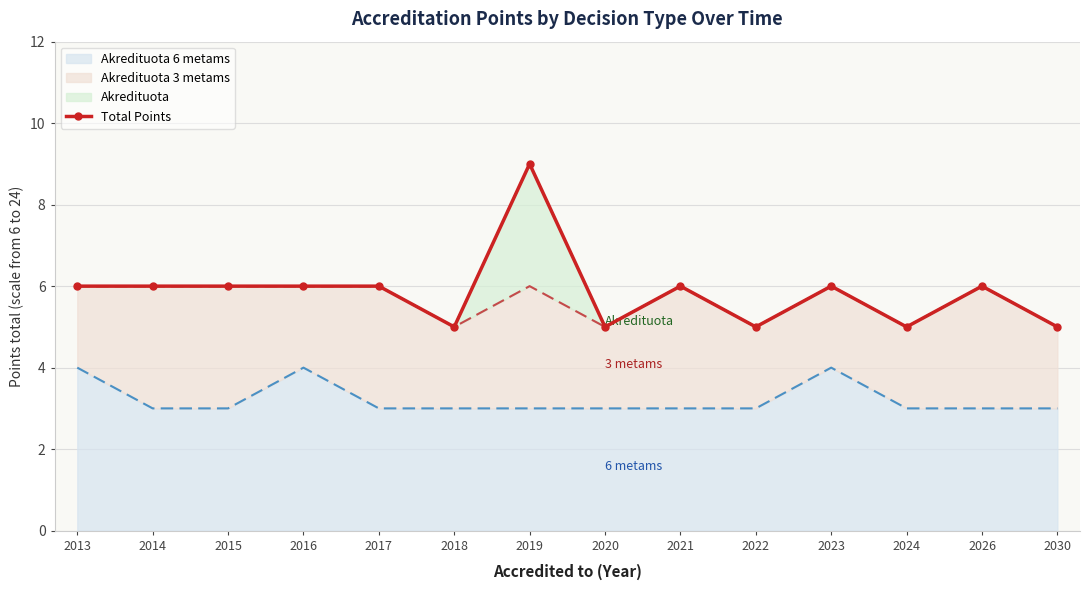

List the labels in order of value, largest first.

2019, 2013, 2014, 2015, 2016, 2017, 2021, 2023, 2026, 2018, 2020, 2022, 2024, 2030